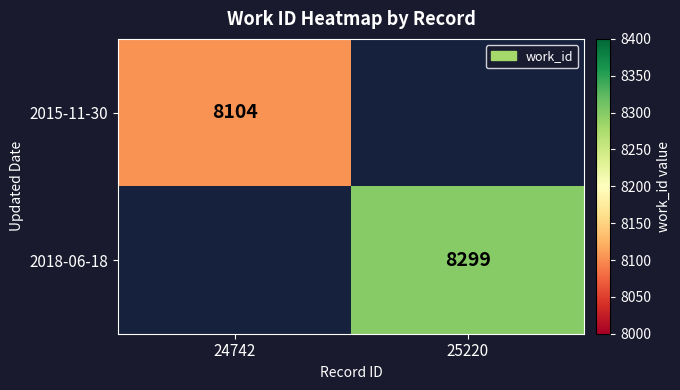

The value of 2015-11-30 at 24742 is 1673. True or false?

False